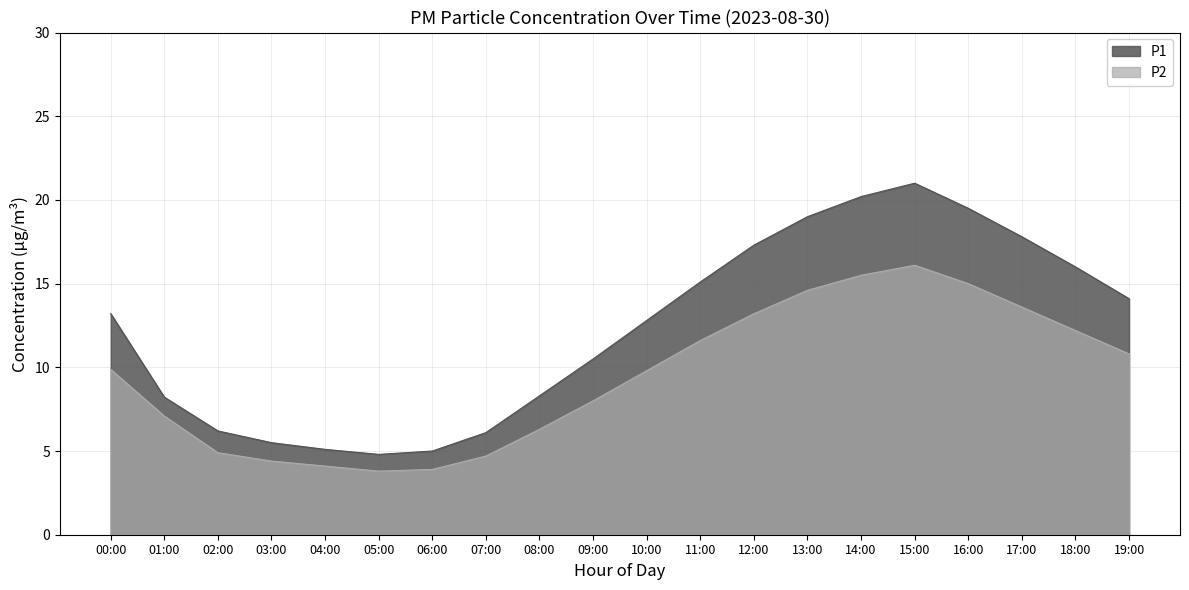

What is the difference between the second highest and minimum values in the P2 series?

11.7